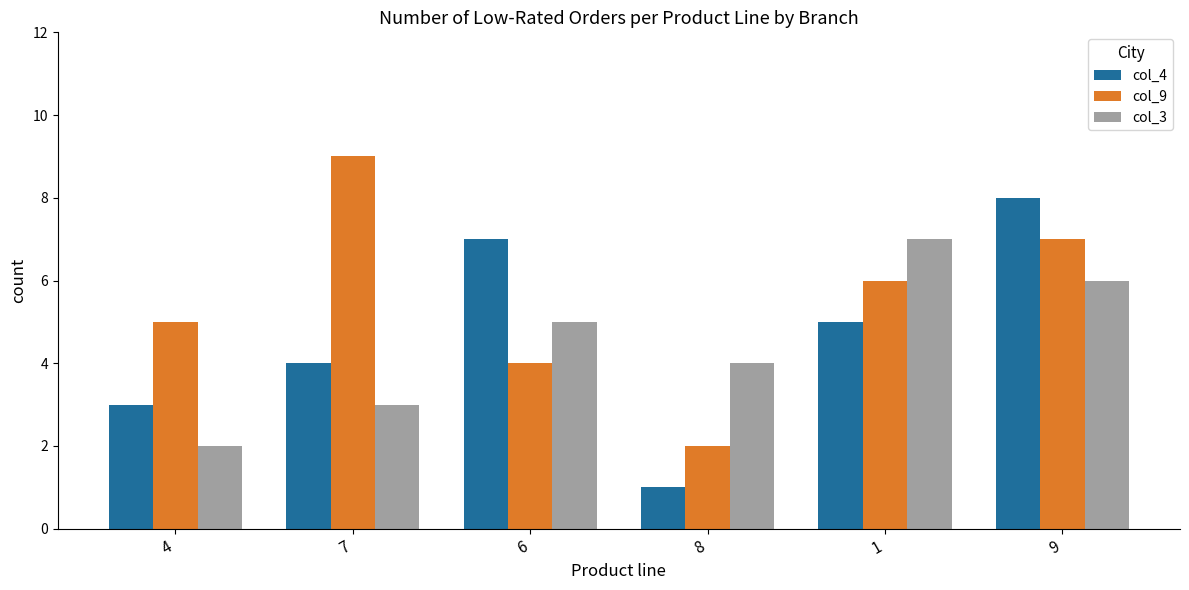

How many data points in col_3 are less than 5?

3